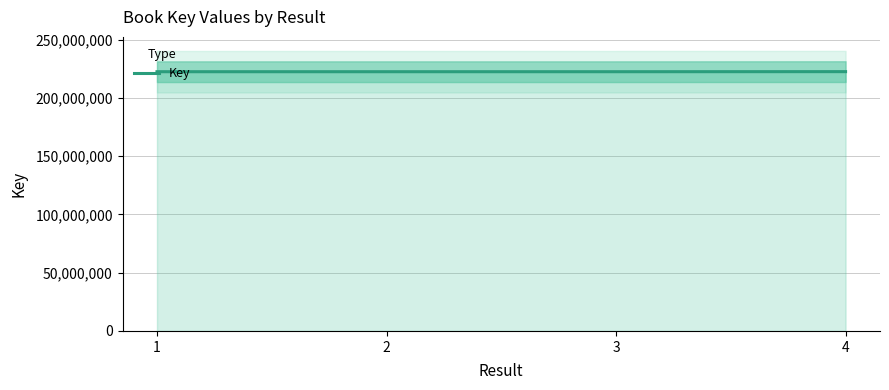

True or false: the data shows 222429421 at 1.

True